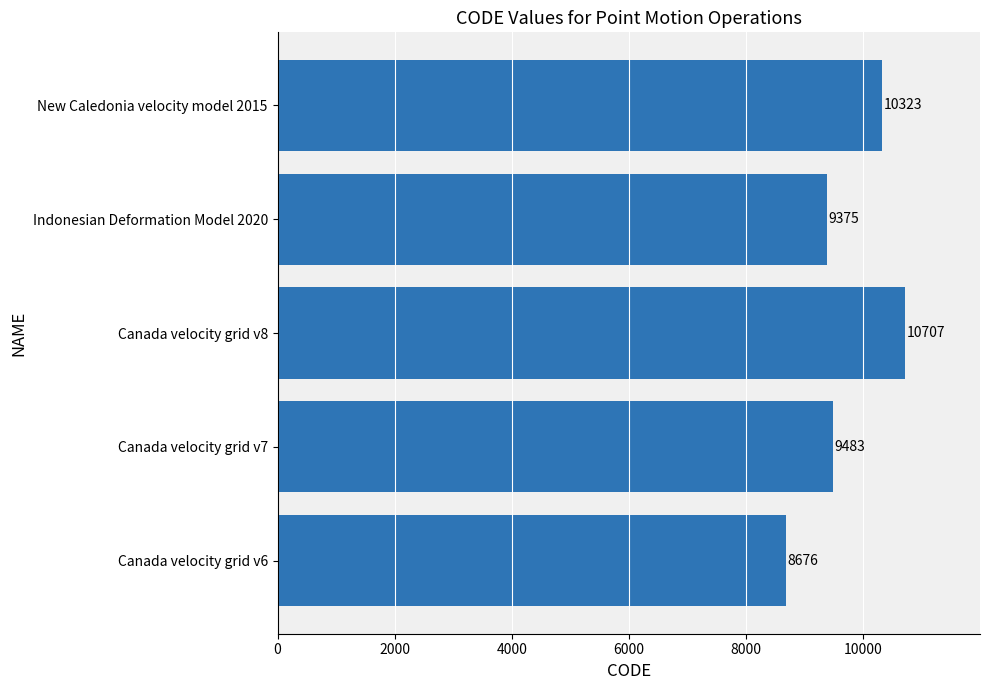

What is the maximum value shown in the chart?

10707